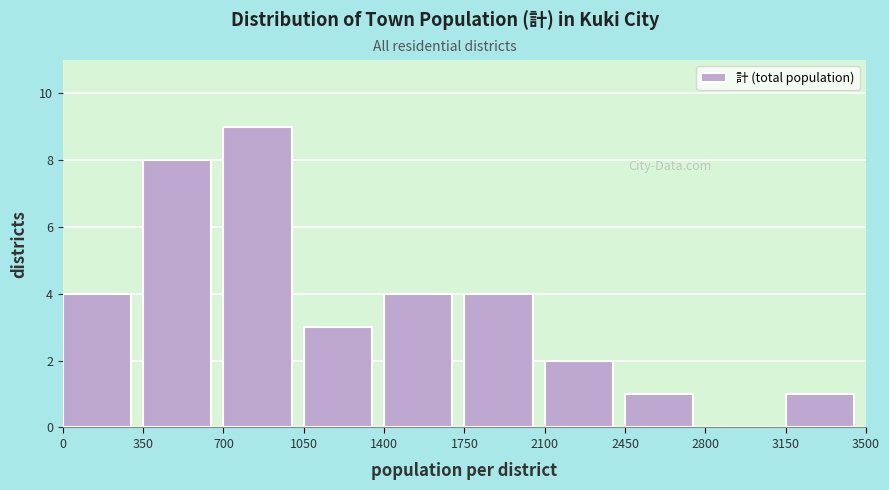

How tall is the bar that spans 0 to 350 on the x-axis? The values are not printed on the chart, so give them approximately, as read against the axis.

4